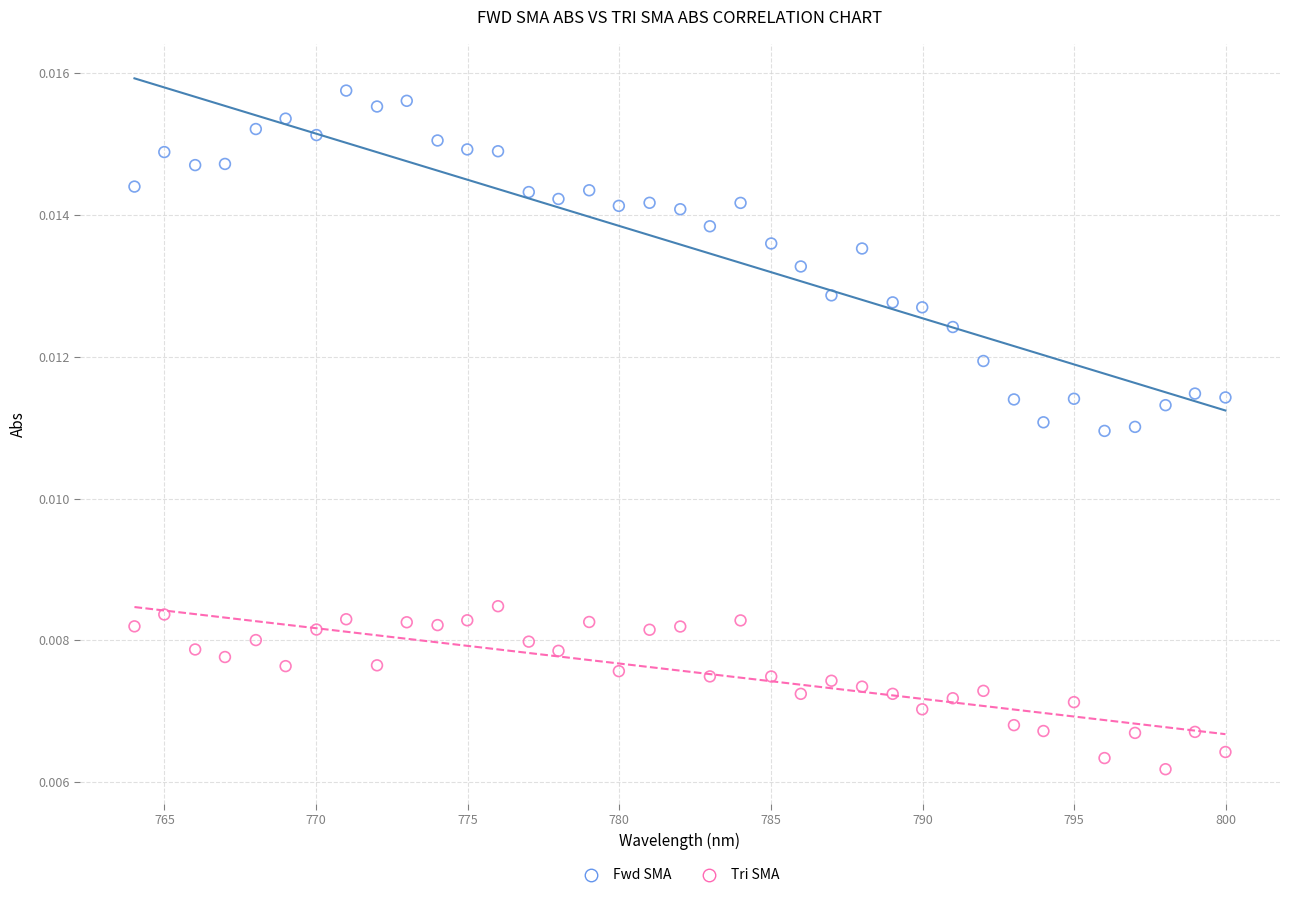

Which series has the largest Y range (max minus min)?

Fwd SMA